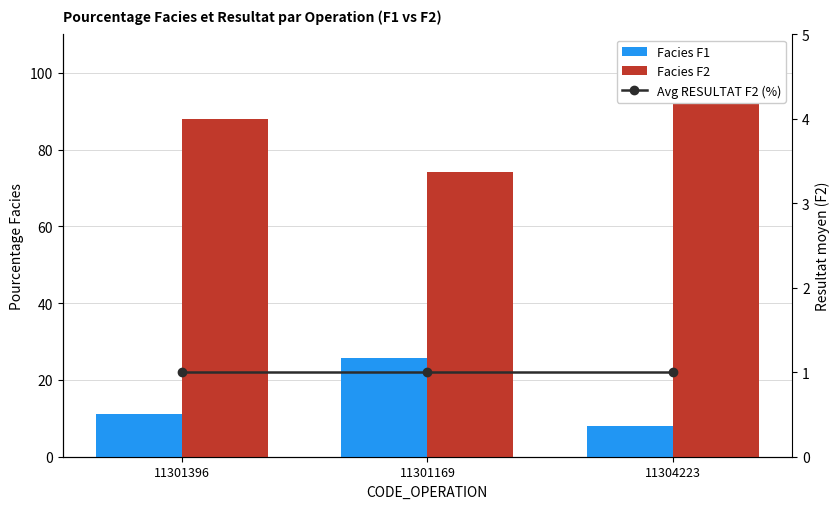

What is the difference between the highest and lowest values at 11301169?

73.3